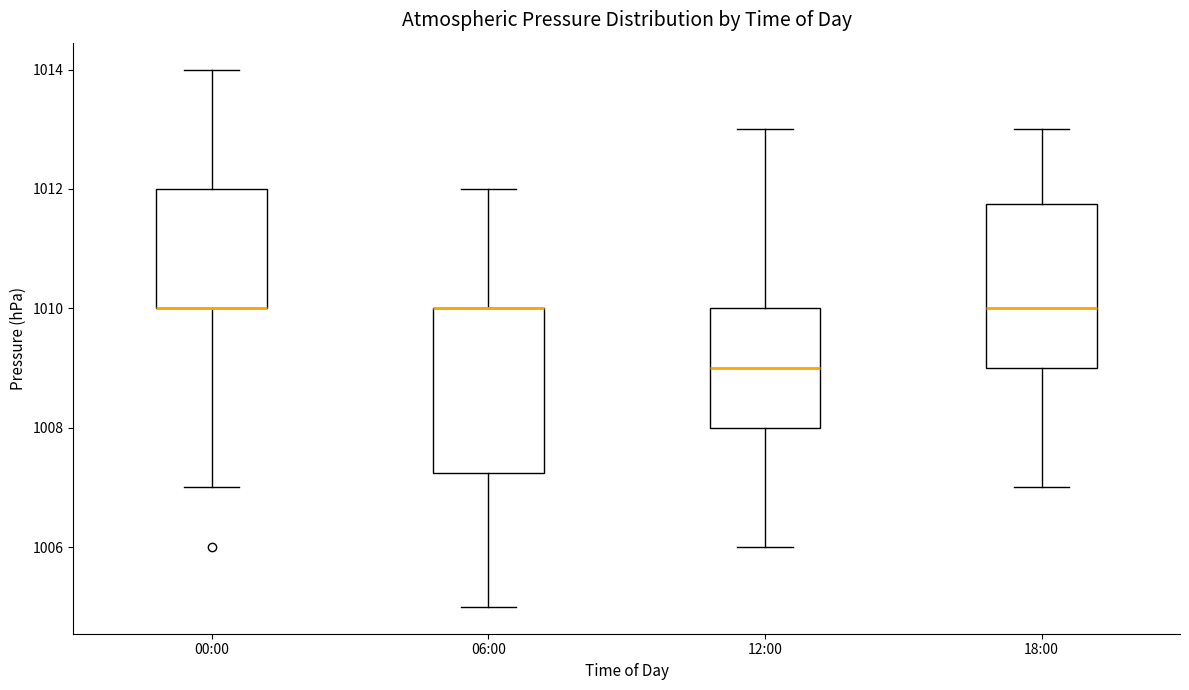

Reading left to right, read every box against the y-axis: the position of its median line, the range the box covers, and the ends of its whiskers. The values are not printed on the chart, so give them approximately, as read against the axis.

00:00: median 1010.0 (drawn on the box's lower edge), box 1010.0 to 1012.0, whiskers 1007.0 to 1014.0
06:00: median 1010.0 (drawn on the box's upper edge), box 1007.2 to 1010.0, whiskers 1005.0 to 1012.0
12:00: median 1009.0, box 1008.0 to 1010.0, whiskers 1006.0 to 1013.0
18:00: median 1010.0, box 1009.0 to 1011.8, whiskers 1007.0 to 1013.0